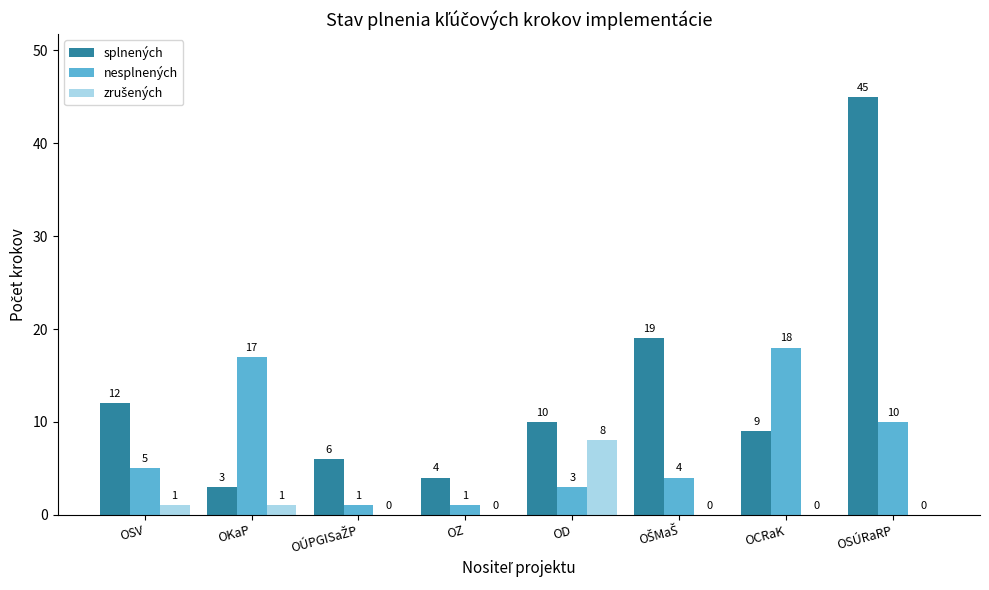

Which series has the largest total across all categories?

splnených